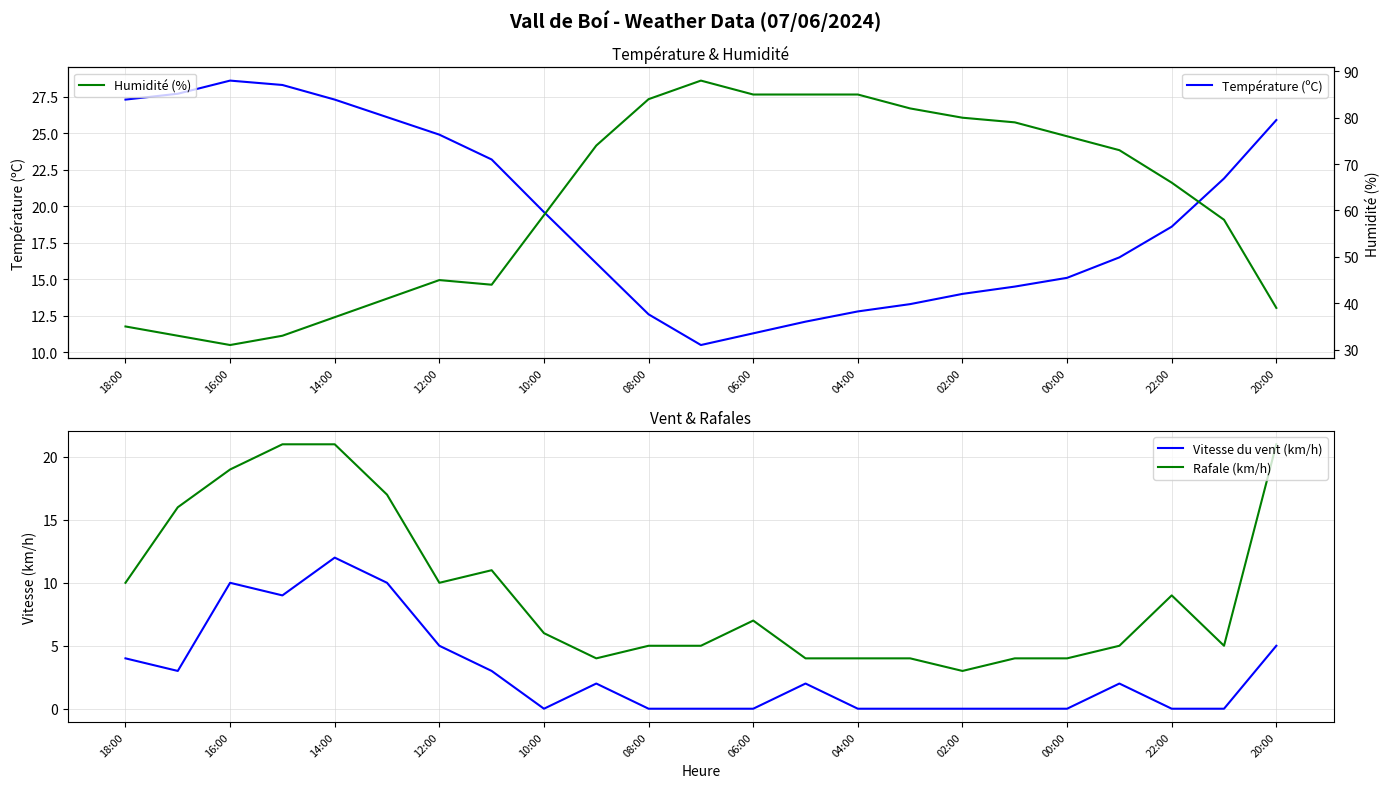

True or false: Humidité (%) and Température (ºC) intersect in this chart.

False